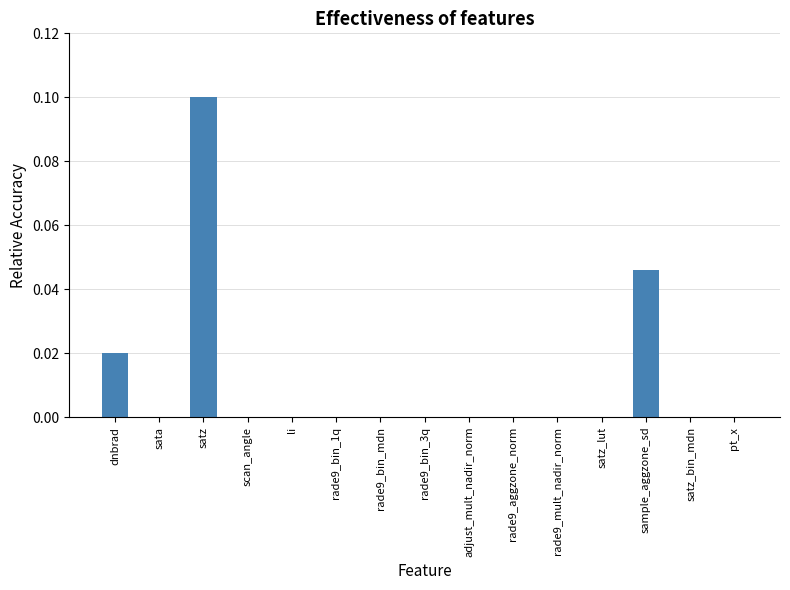

True or false: the data shows -0.1 at li.

False